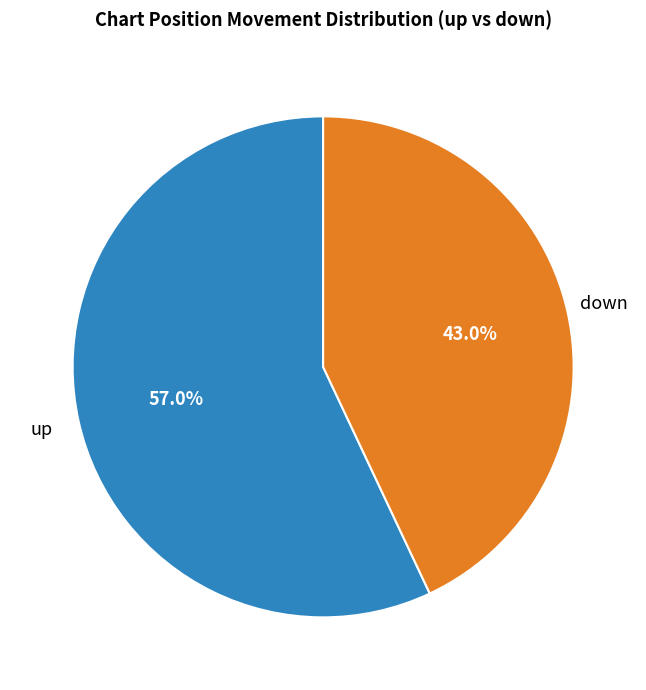

Is there a majority slice in this chart?

Yes